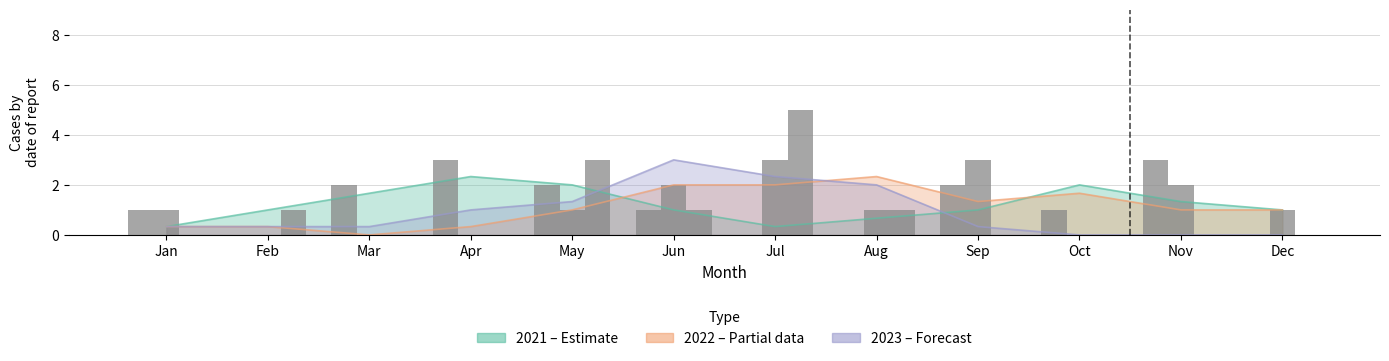

Is it true that 2023 (bars) equals 3 at May?

True